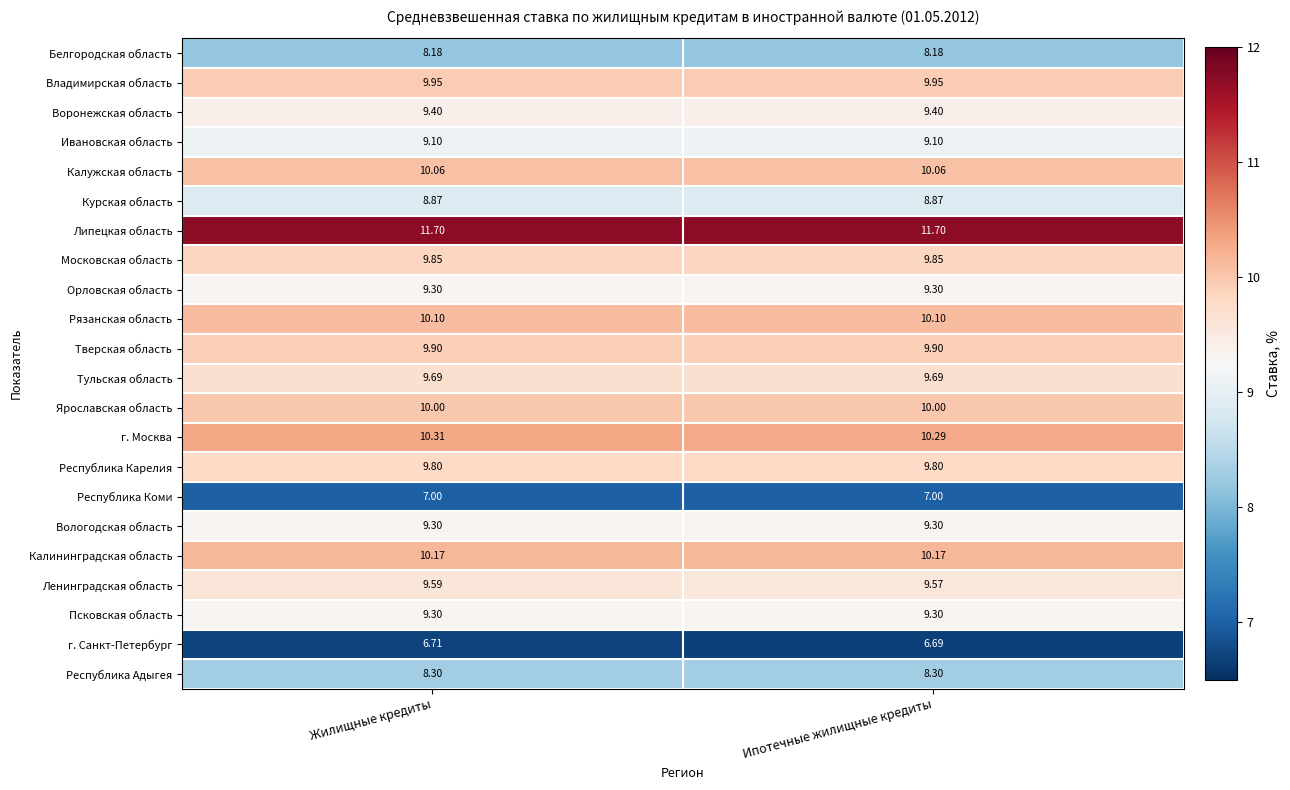

Which category has the lowest value across all series?

Ипотечные жилищные кредиты